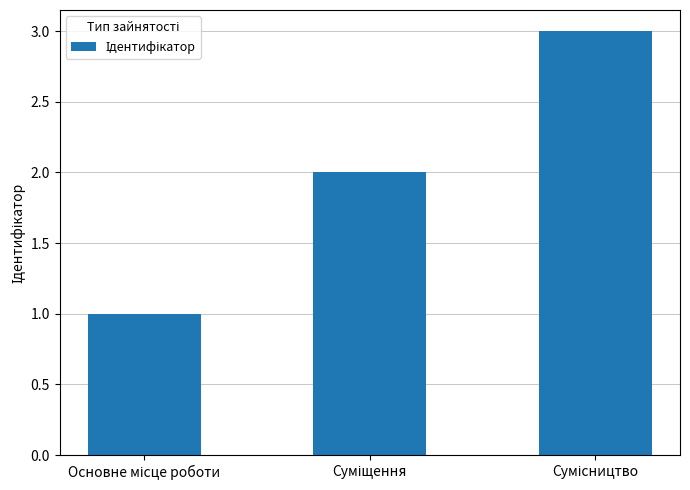

What is the sum of all values?

6